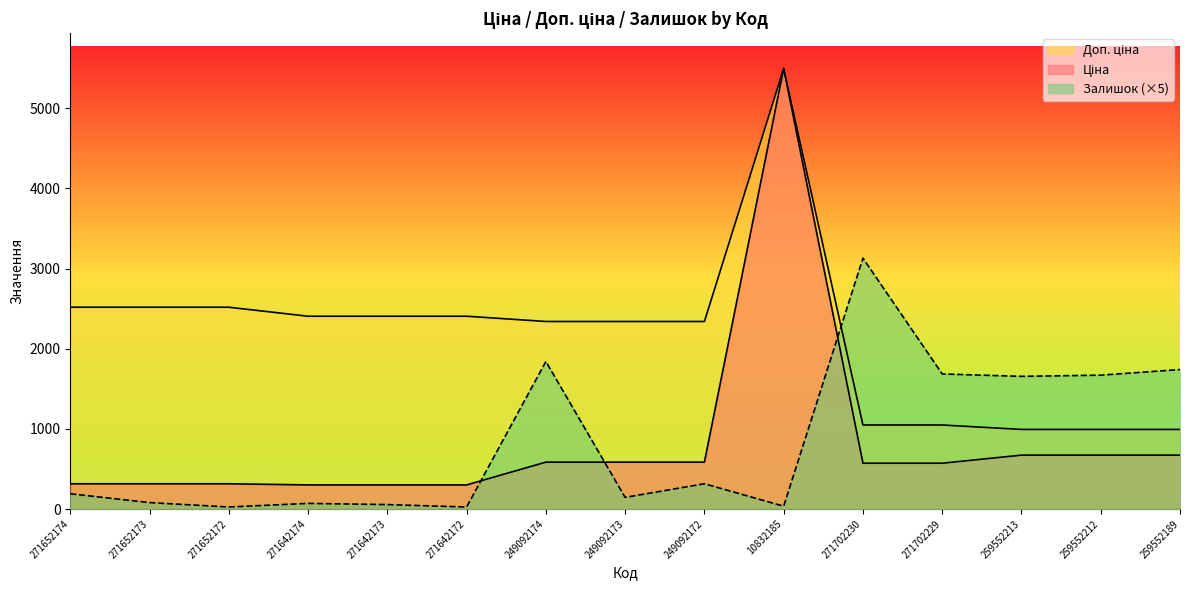

What is the average value of the Ціна series?

817.2